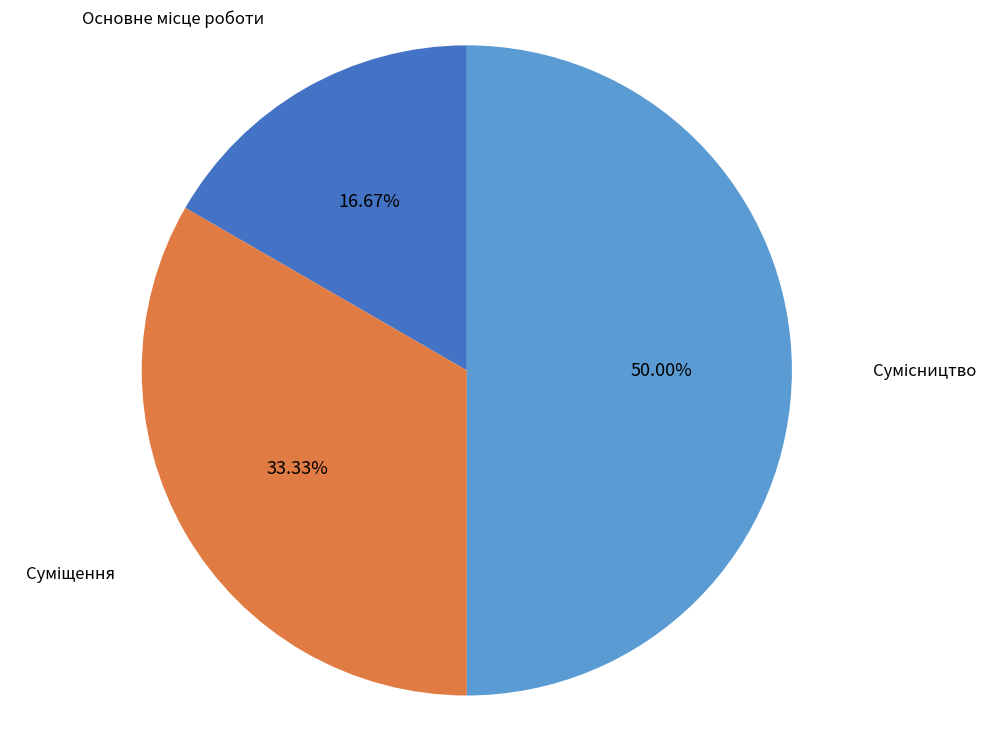

To the nearest percent, what percentage of the pie is Суміщення?

33%